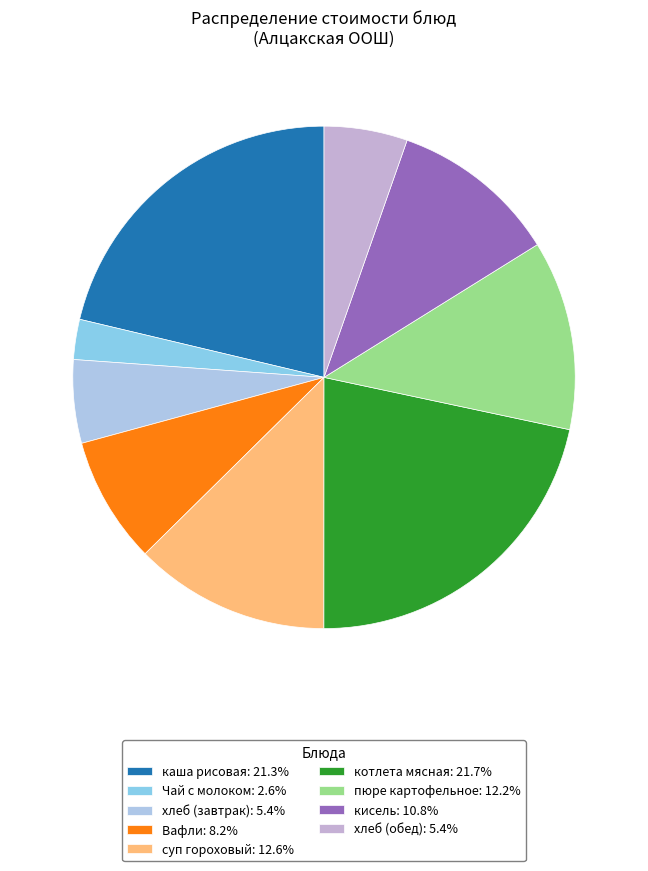

How many slices are in this pie chart?

9